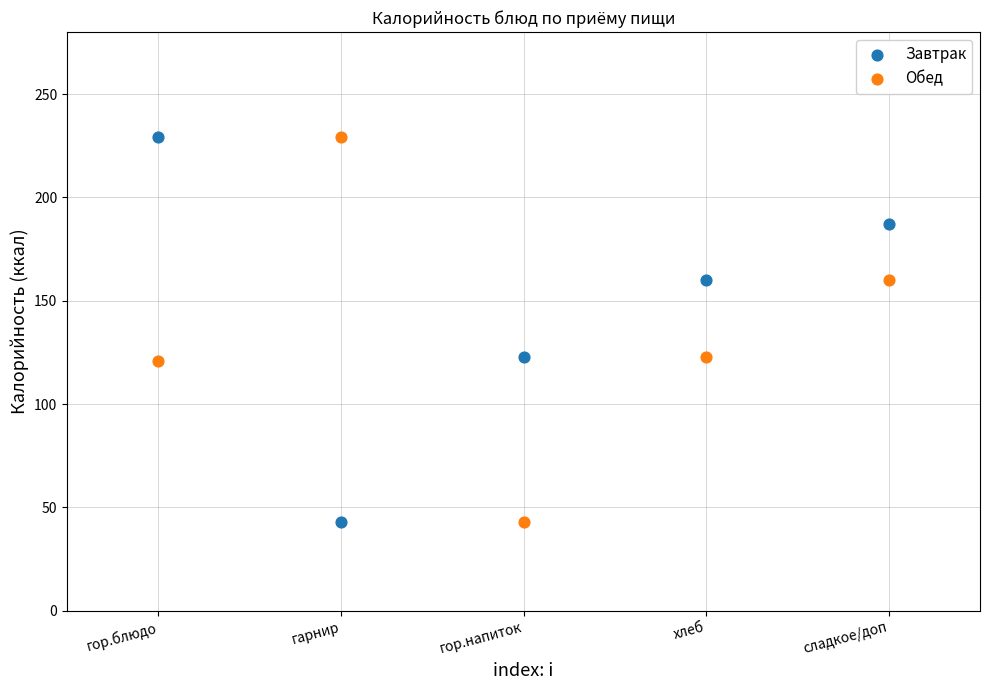

Across all data points, what is the range of Y values (max minus min)?

186